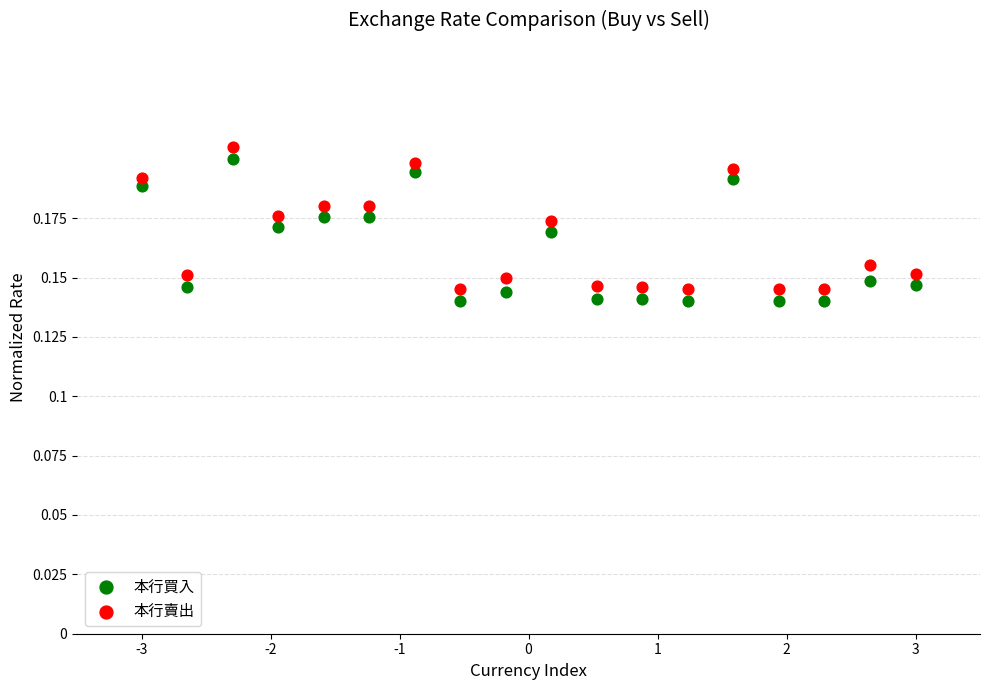

Which series reaches the minimum Y coordinate?

本行買入